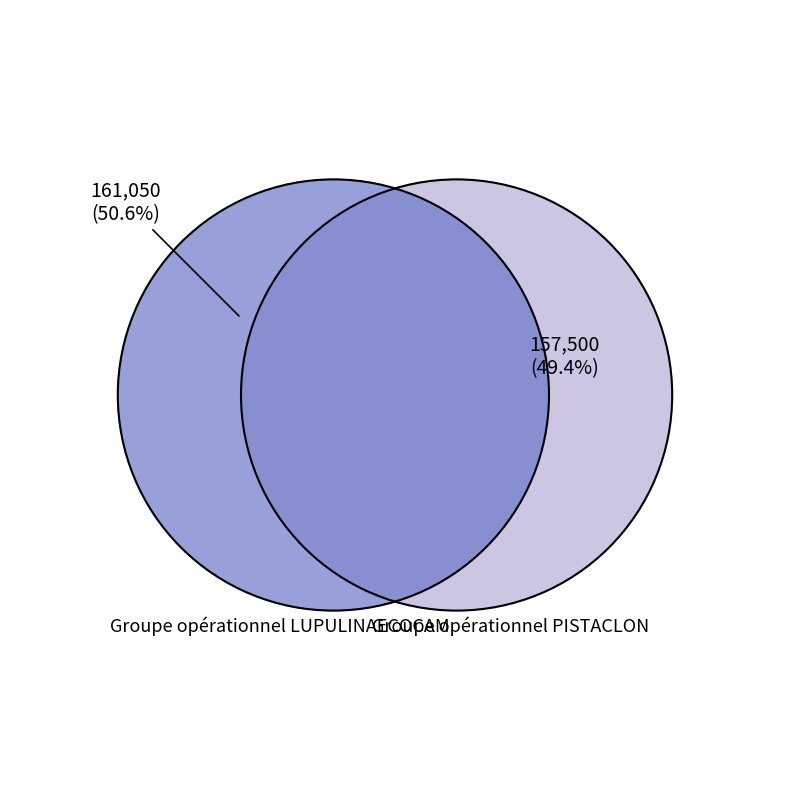

The Groupe opérationnel LUPULINAECOCAM slice represents 51% of the pie. True or false?

True